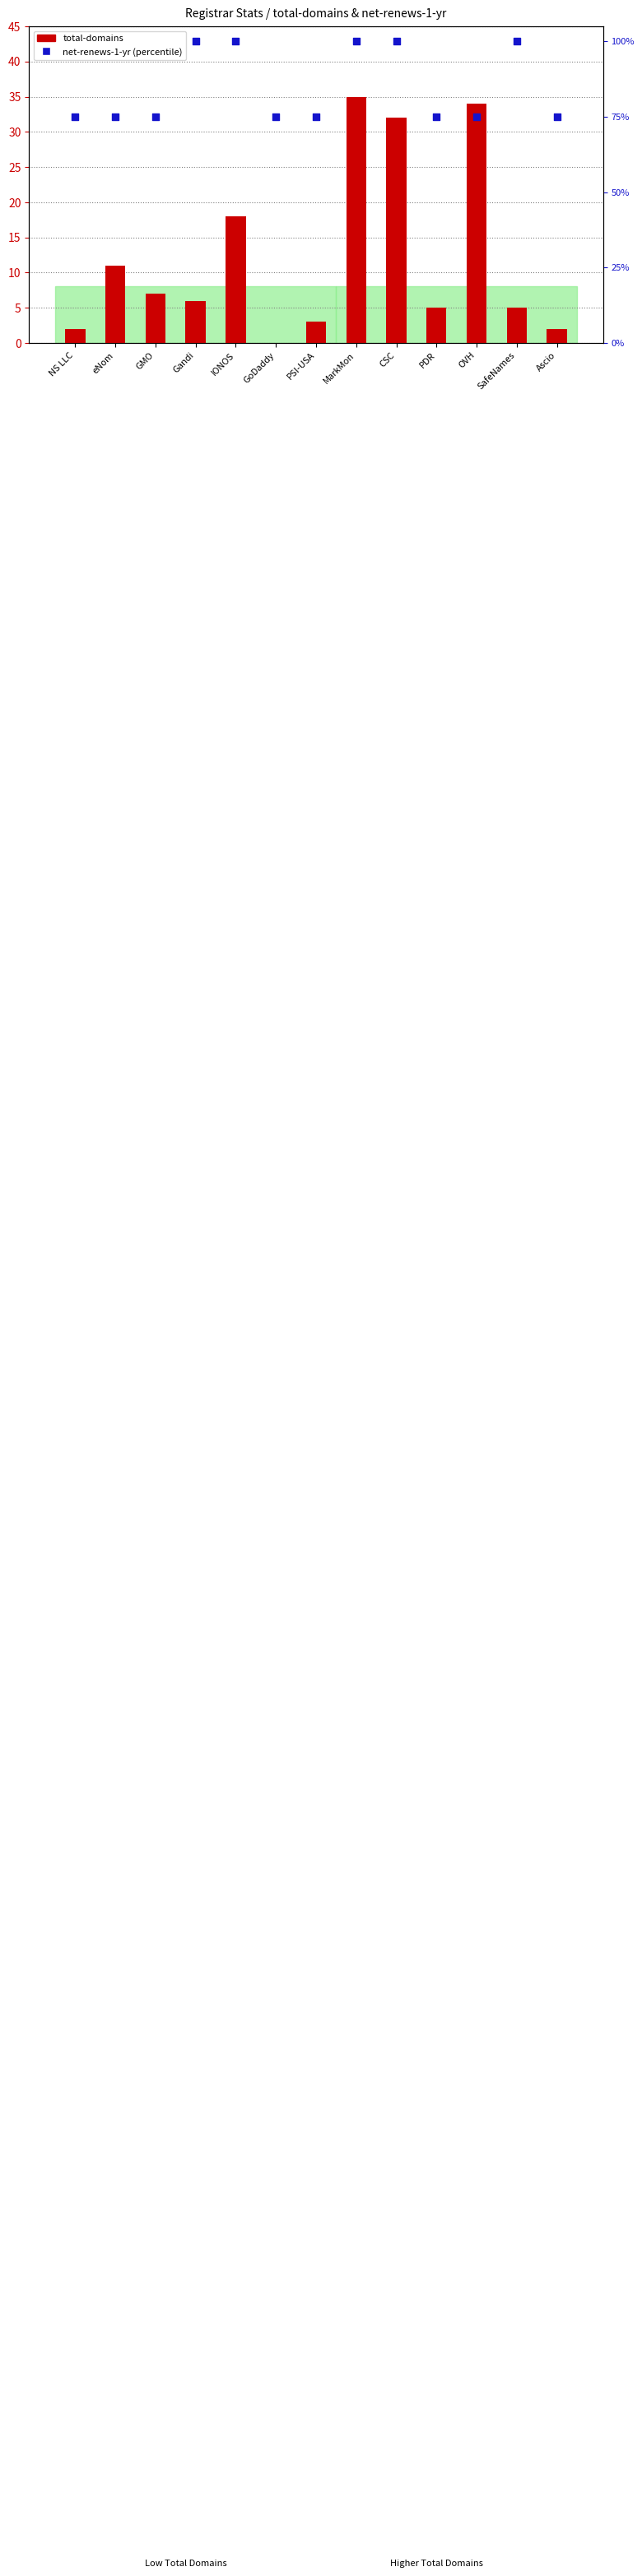

Which series contains the lowest Y value?

total-domains